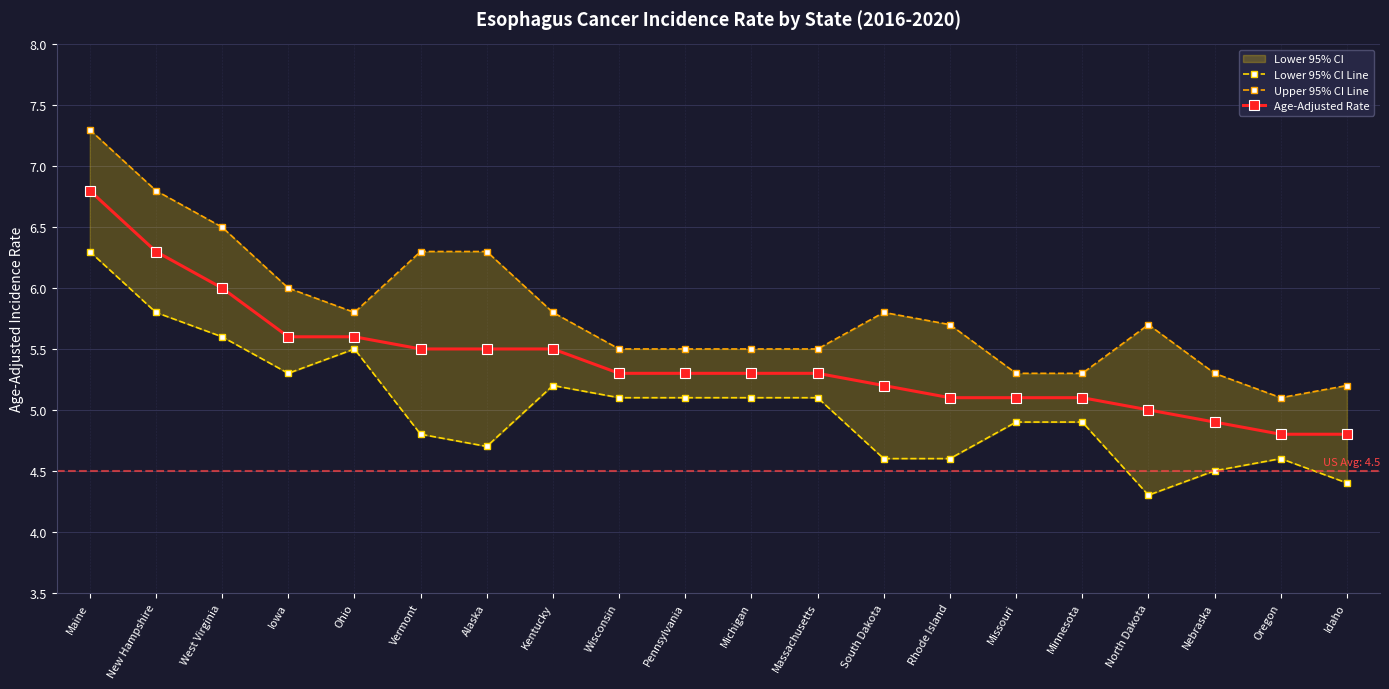

How many lines are shown in the chart?

3